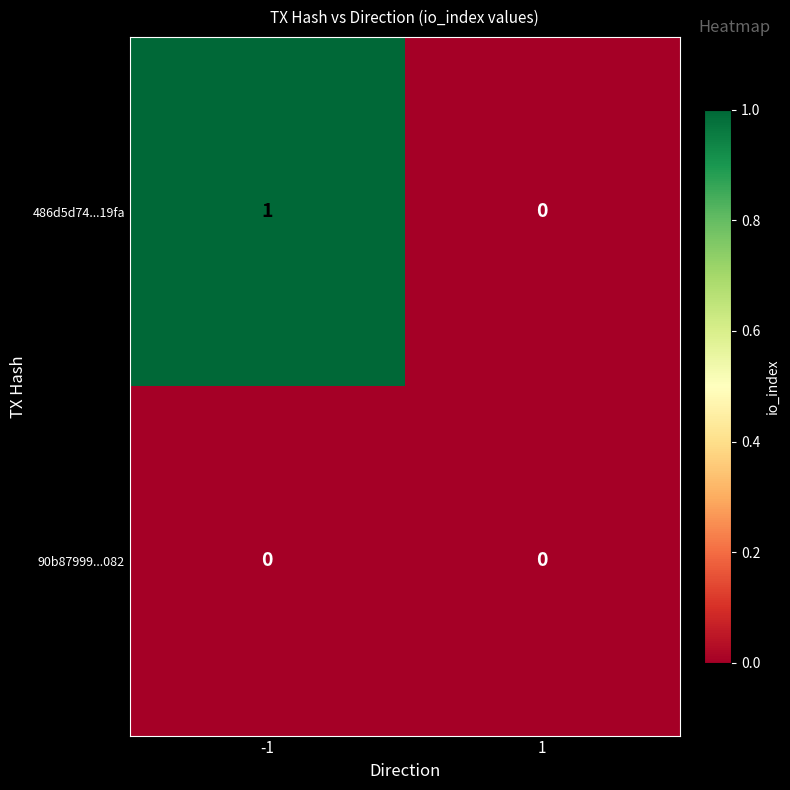

What is the greatest value displayed?

1